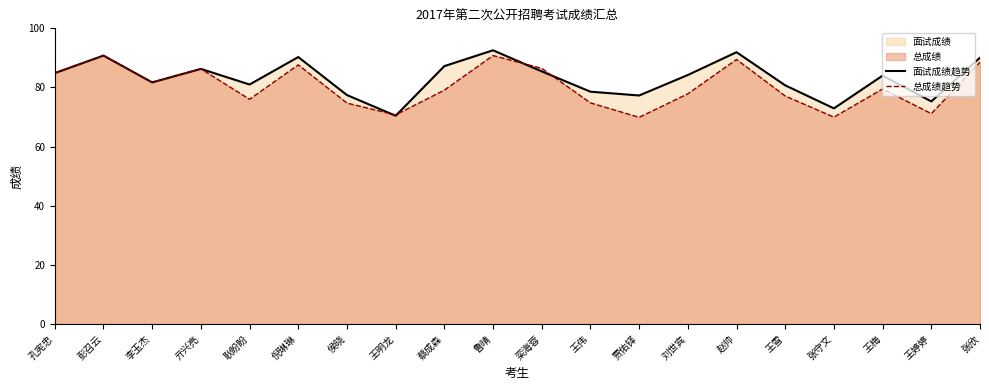

List the series in order of their peak value, highest first.

面试成绩趋势, 总成绩趋势